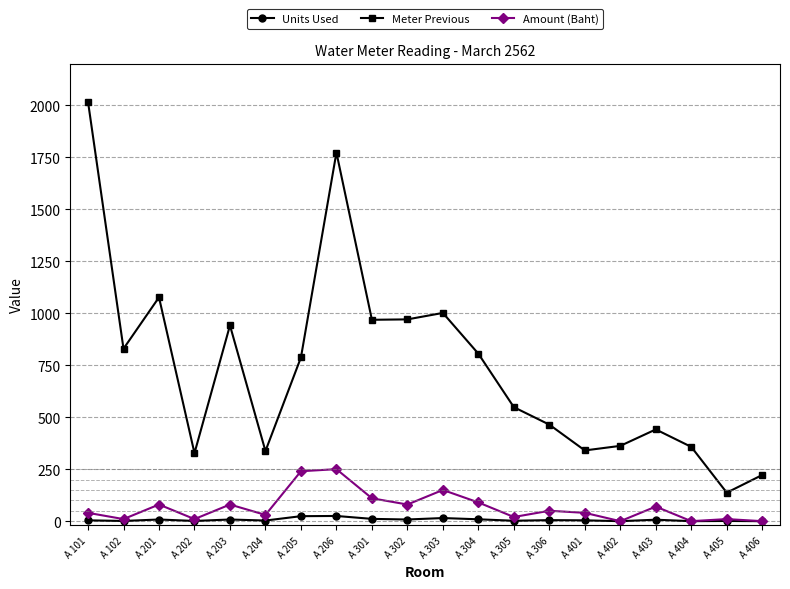

Is the value of Meter Previous at A 401 greater than the value of Amount (Baht) at A 205?

Yes